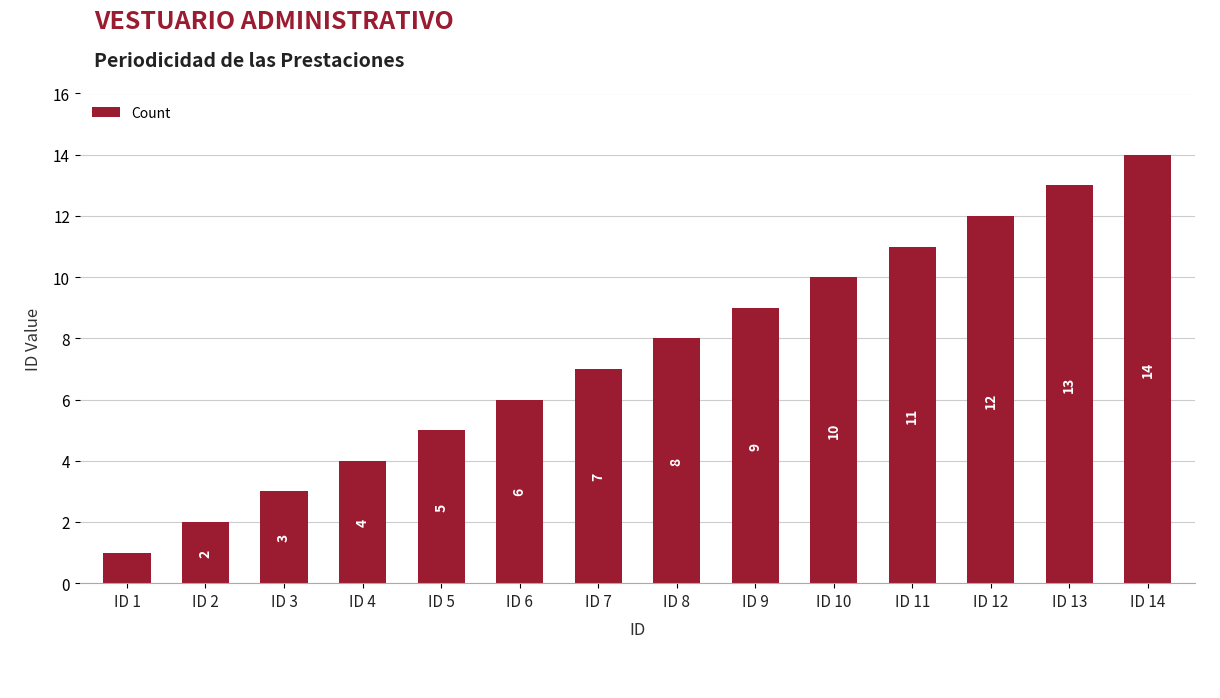

The chart shows a value of 4 at ID 7. True or false?

False